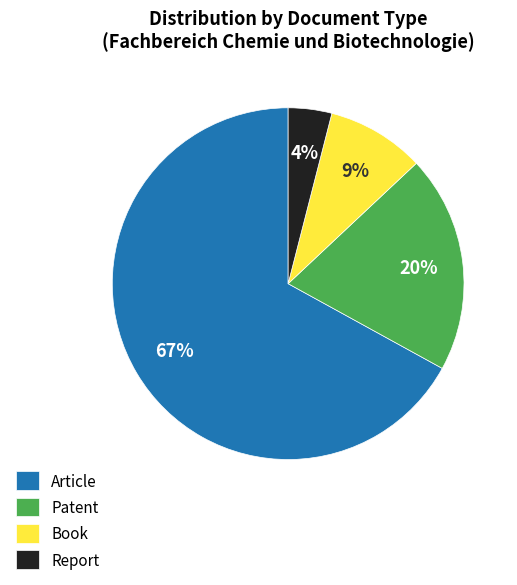

Is it true that Report is 4% of the pie?

True